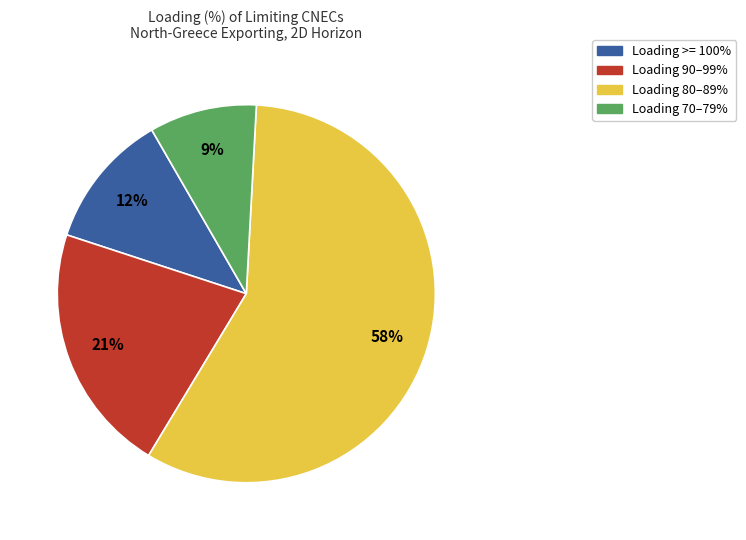

True or false: Loading 90–99% accounts for 21% of the total.

True